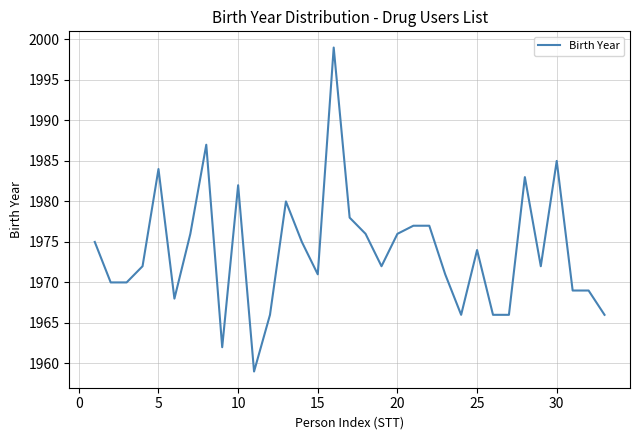

What is the smallest value displayed?

1959